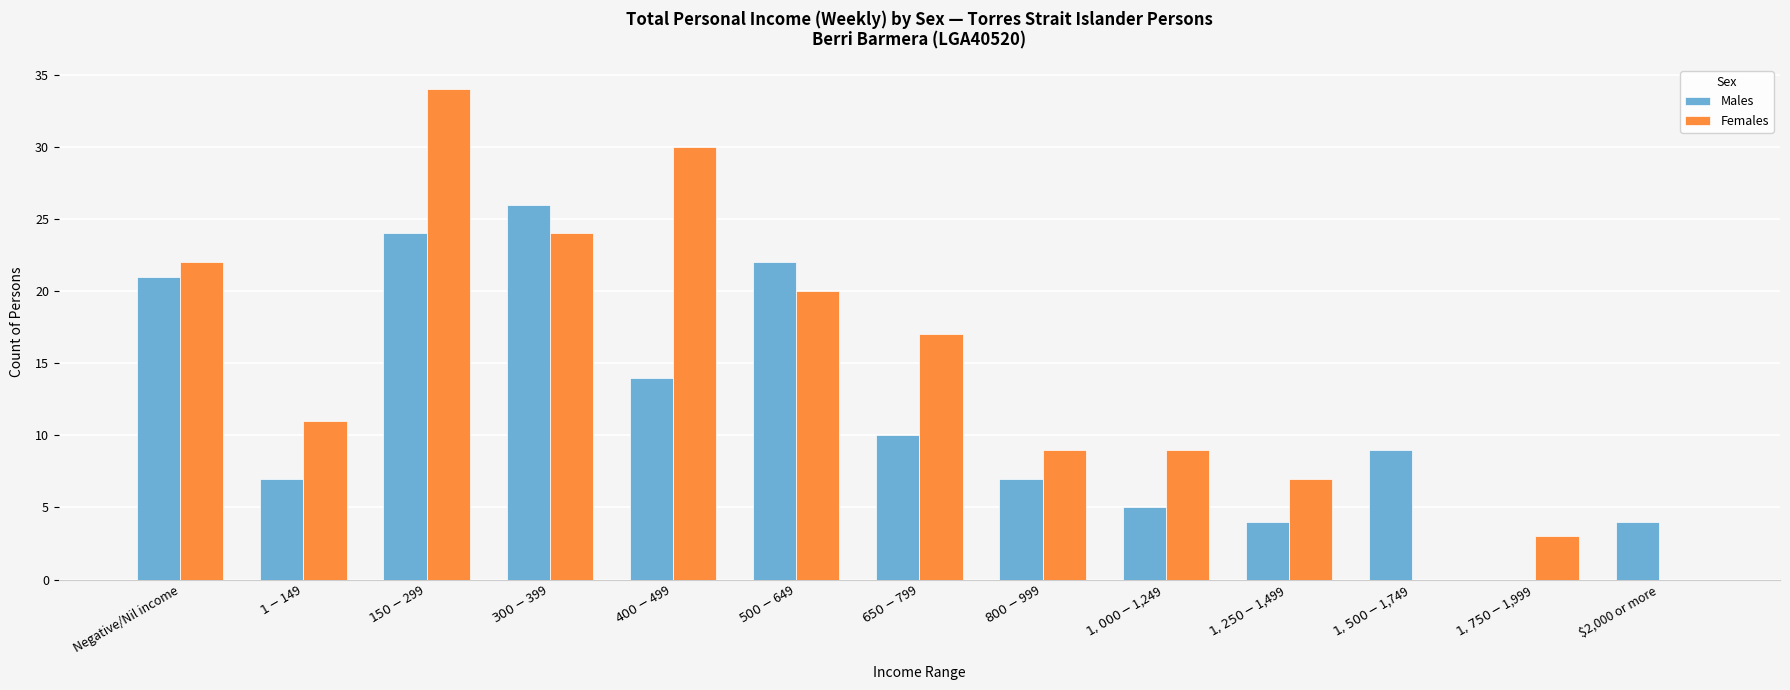

At which category is the sum across all series the highest?

$150-$299